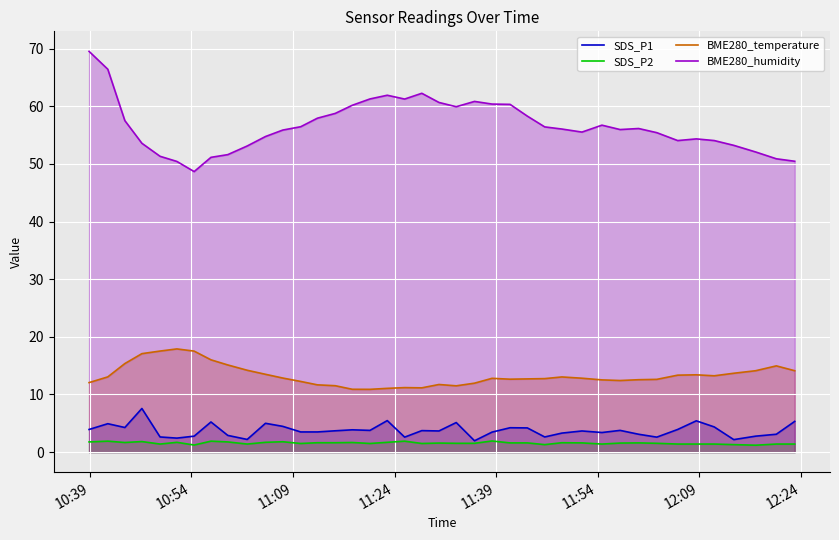

True or false: SDS_P2 and BME280_temperature intersect in this chart.

False